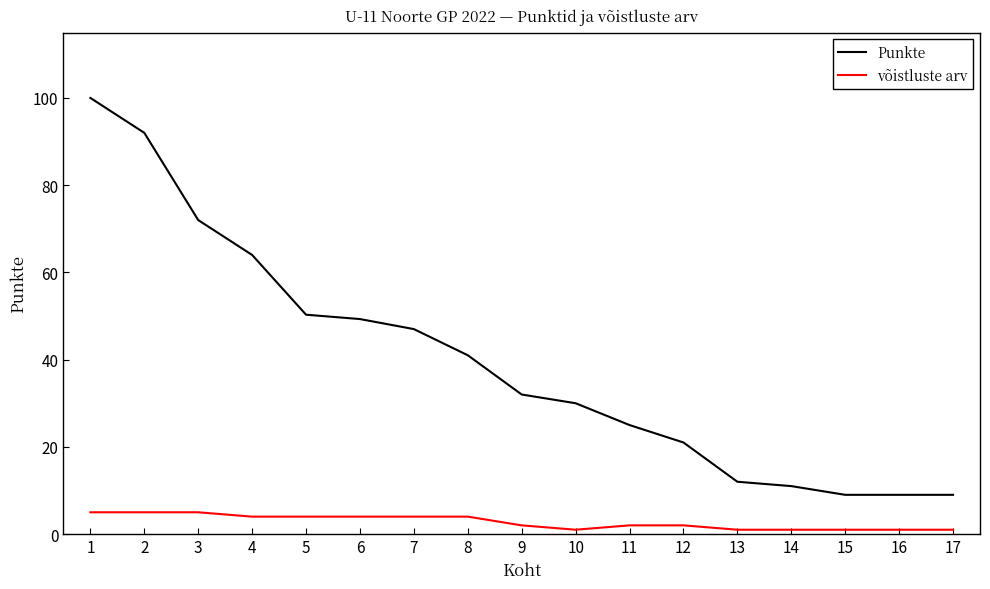

Count the number of categories in the chart.

17